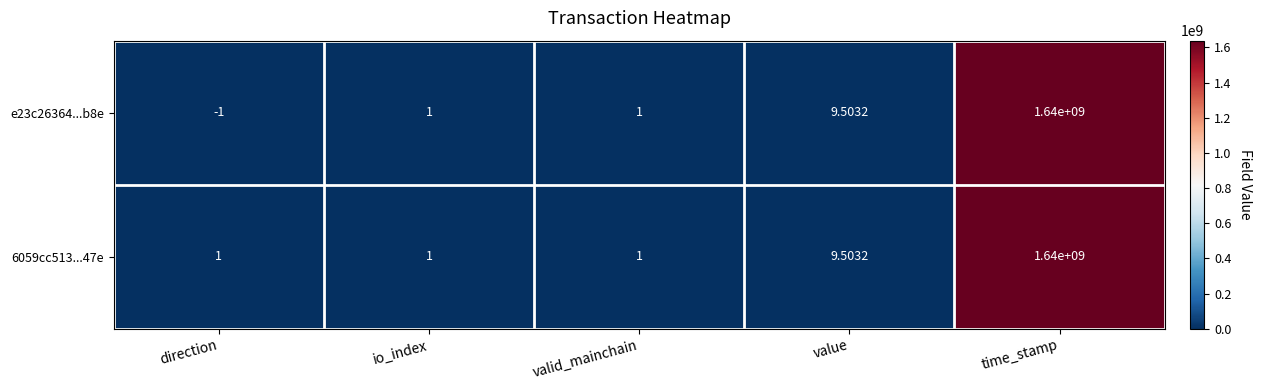

Which series has the widest spread of values?

e23c26364...b8e